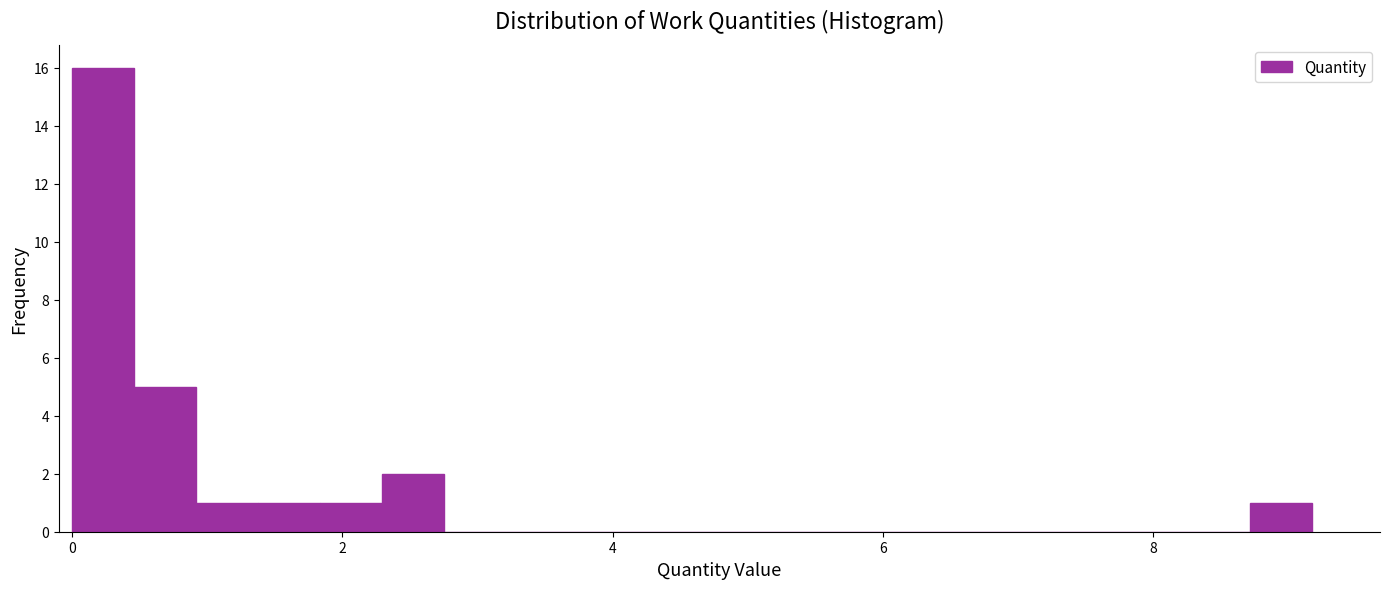

Around what value on the x-axis is the tallest bar? Give the approximate position of its centre, as read against the axis.

0.2